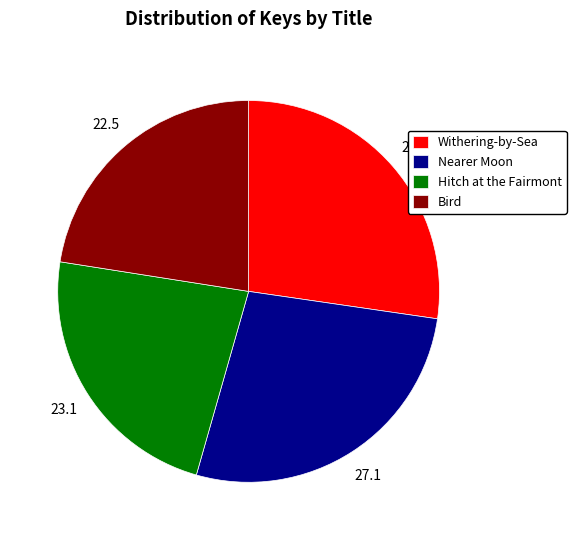

The Bird slice represents 36% of the pie. True or false?

False